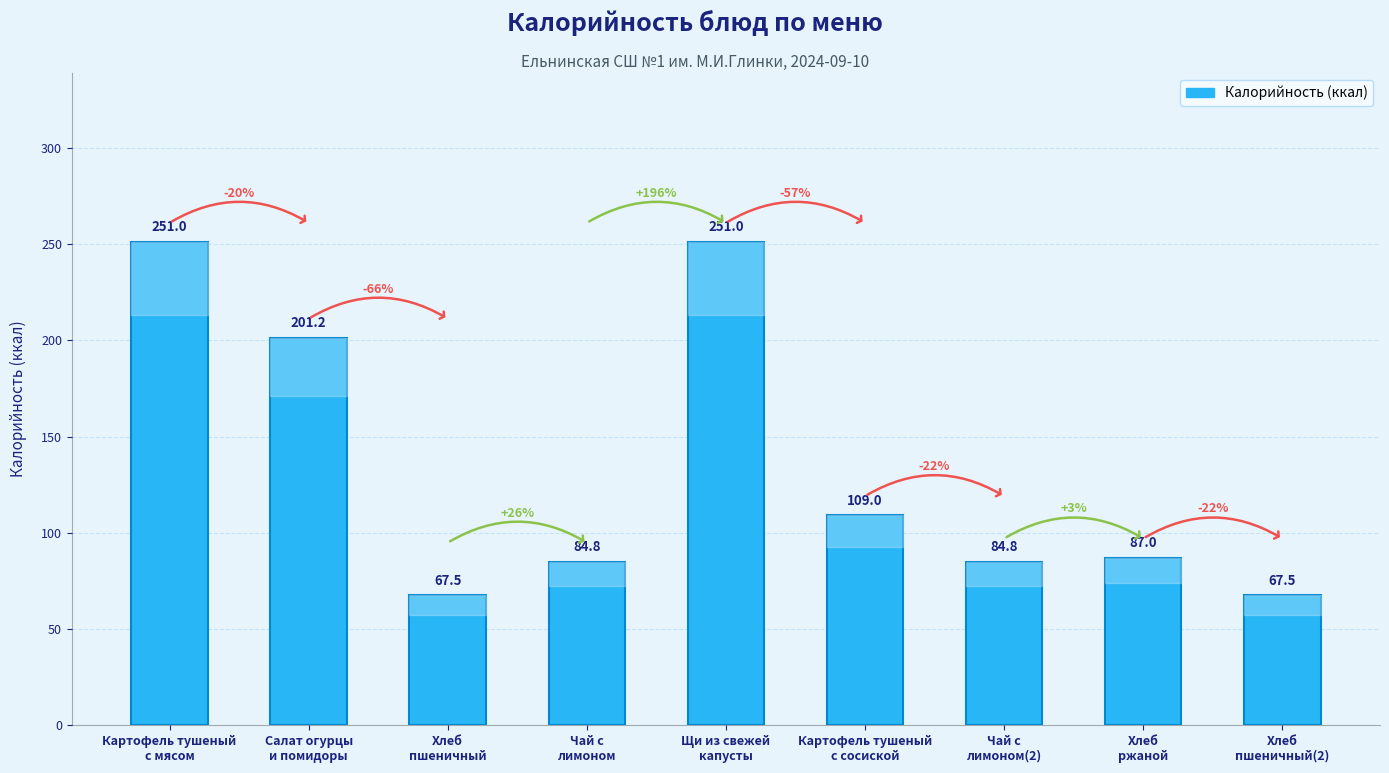

What is the difference between the second highest and minimum values?

183.5